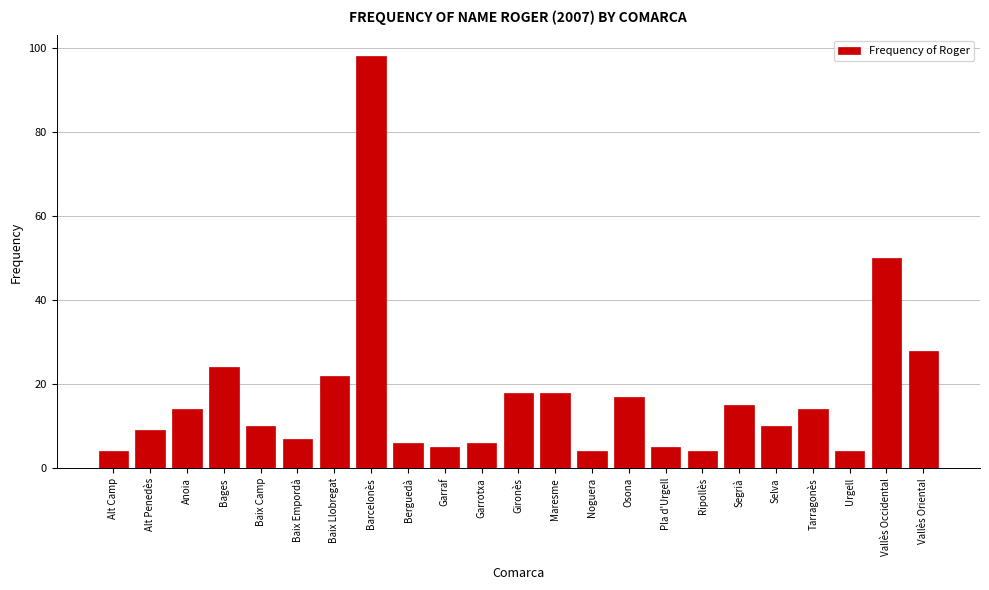

Reading right to left, transcribe all the data shown in this chart.

28	50	4	14	10	15	4	5	17	4	18	18	6	5	6	98	22	7	10	24	14	9	4